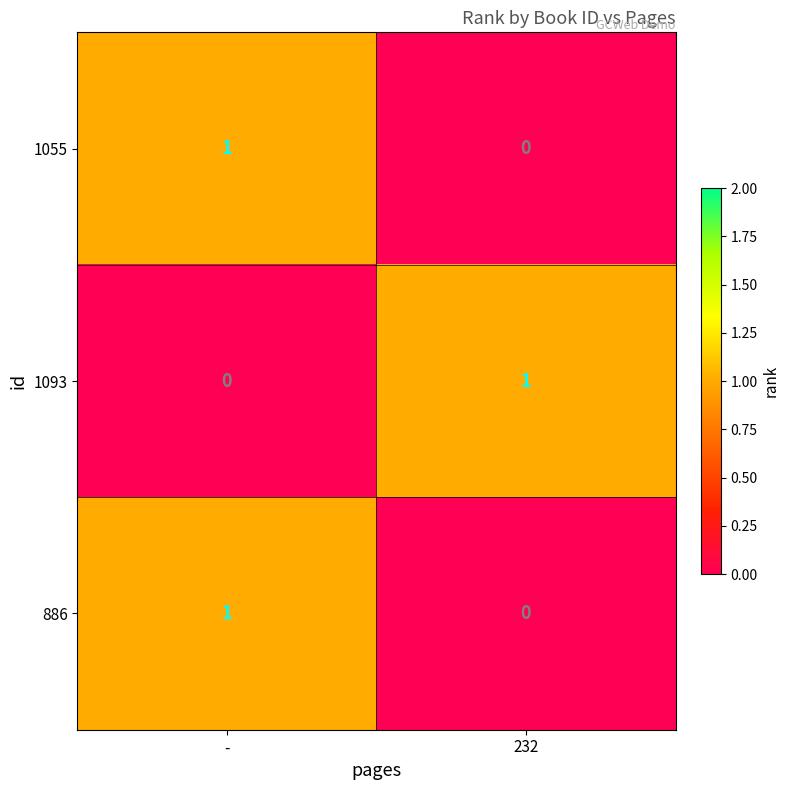

At which label does 1093 reach its minimum?

-